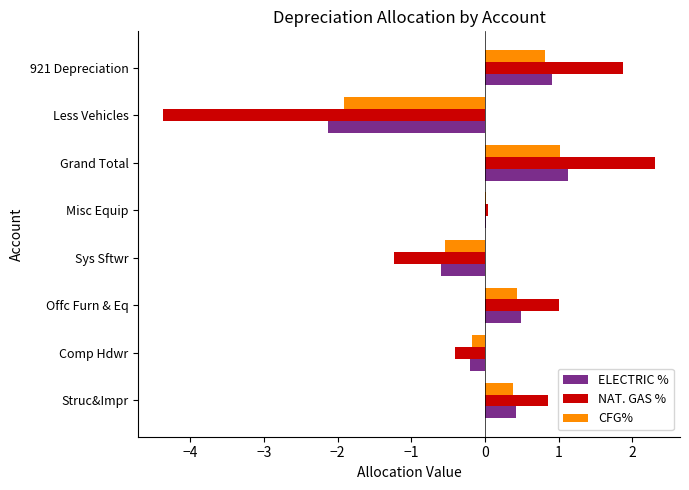

What is the maximum value for NAT. GAS %?

2.3